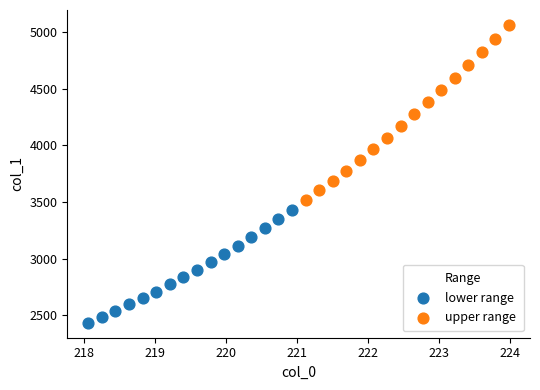

Which series reaches the minimum Y coordinate?

lower range